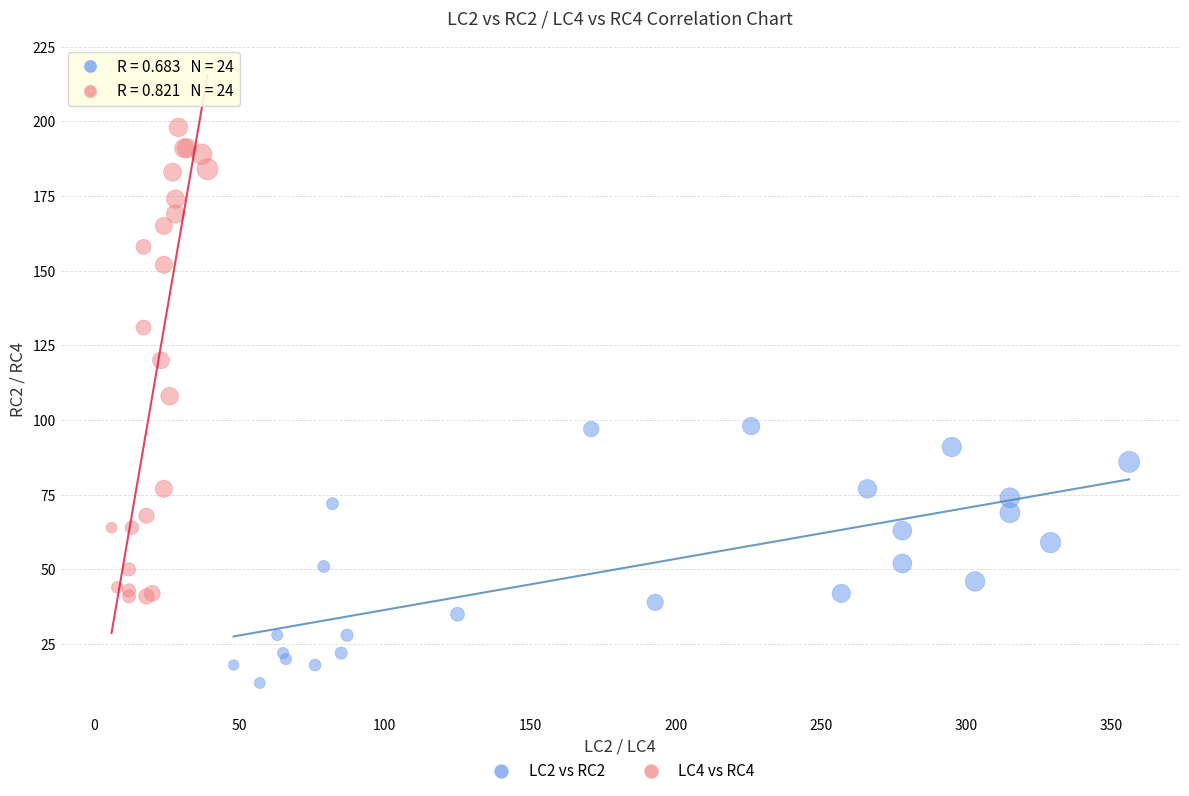

Which series contains the lowest Y value?

LC2 vs RC2